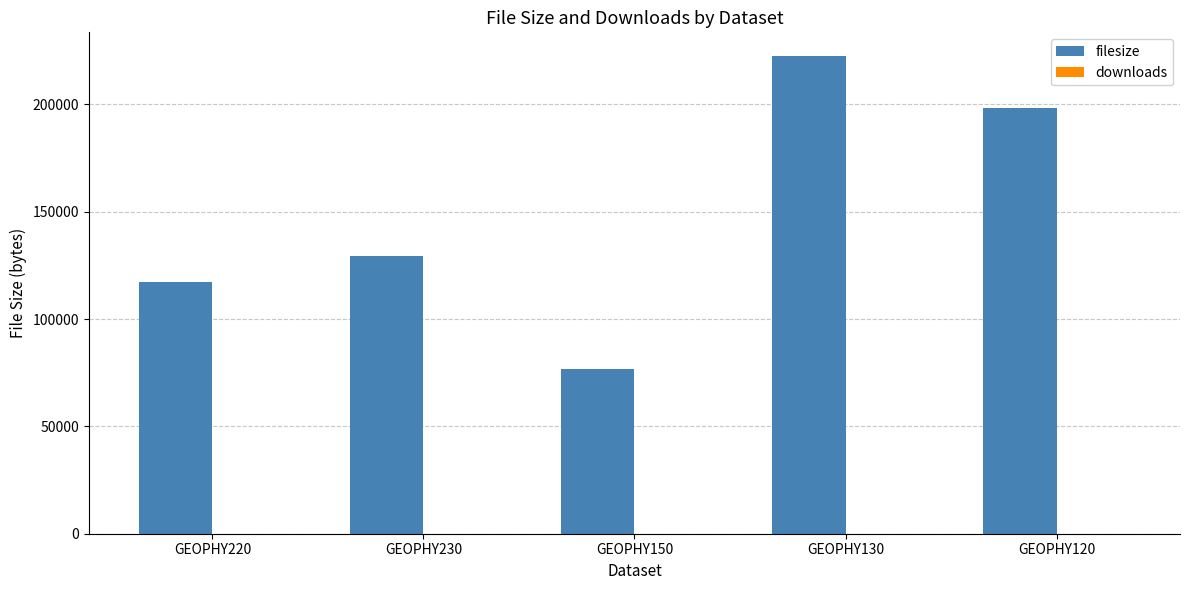

Count the number of categories in the chart.

5